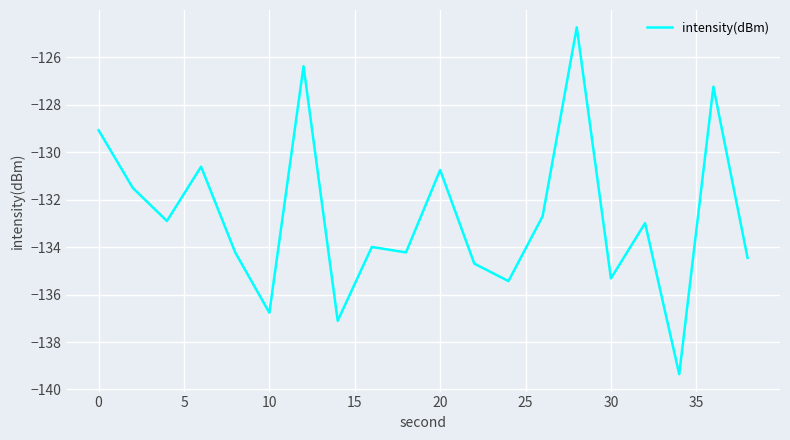

What is the sum of all values?

-2654.5